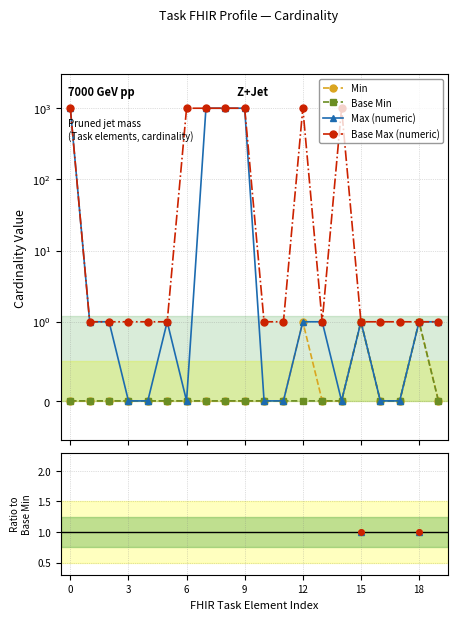

In Base Min, how many points are higher than both neighbors (excluding endpoints)?

2